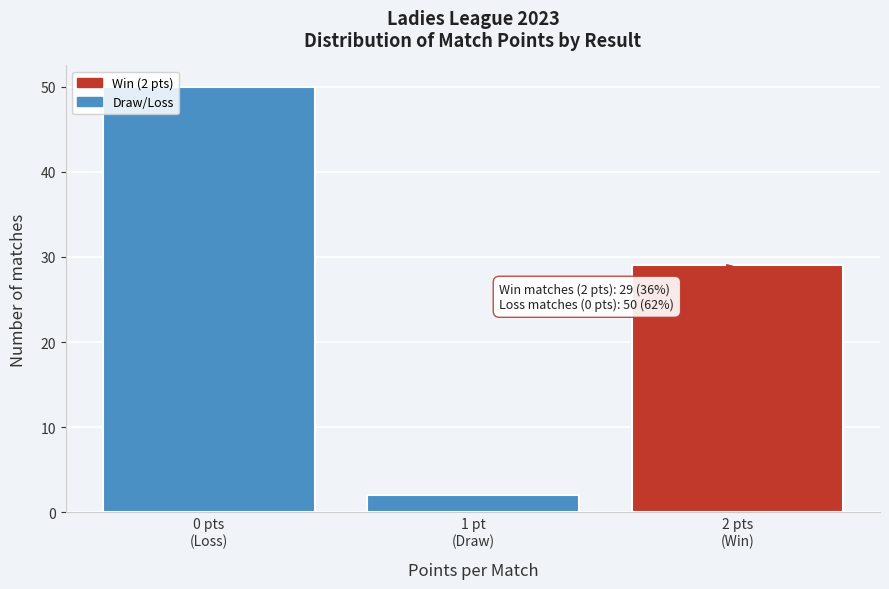

Reading left to right, list all the values displayed in this chart.

50	2	29